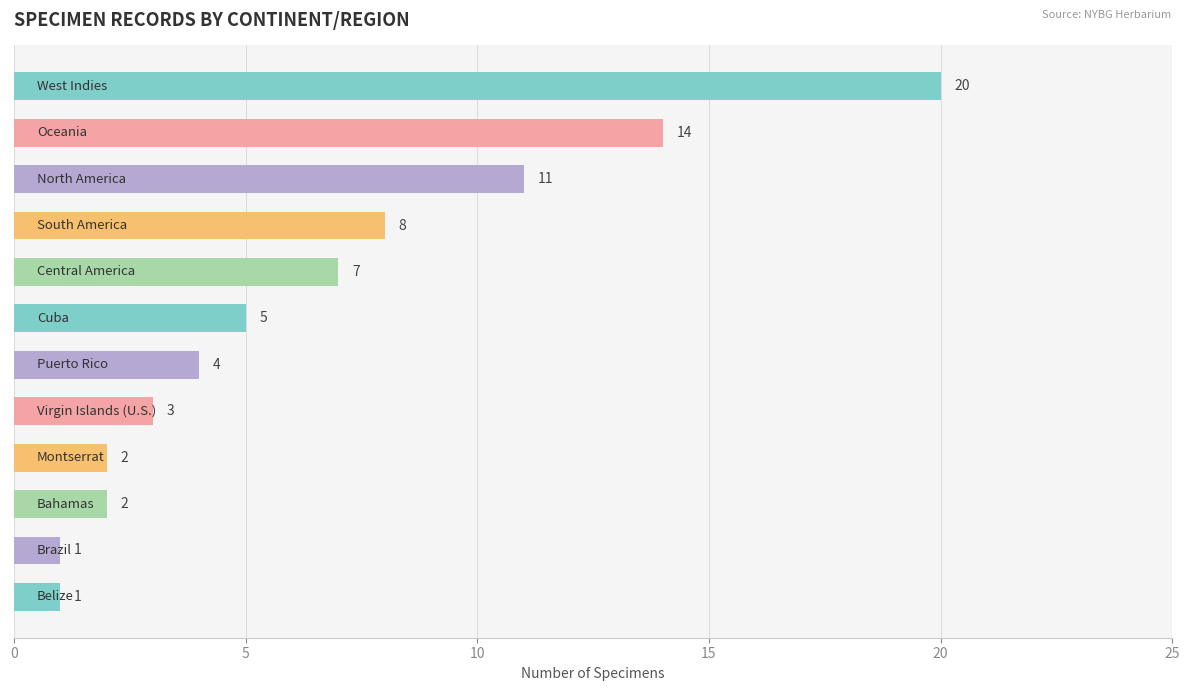

What is the sum of all values?

78